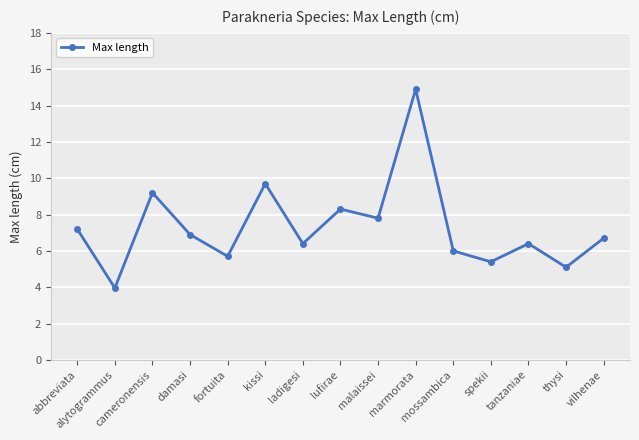

Reading left to right, list all the values displayed in this chart.

abbreviata=7.2	alytogrammus=4.0	cameronensis=9.2	damasi=6.9	fortuita=5.7	kissi=9.7	ladigesi=6.4	lufirae=8.3	malaissei=7.8	marmorata=14.9	mossambica=6.0	spekii=5.4	tanzaniae=6.4	thysi=5.1	vilhenae=6.7